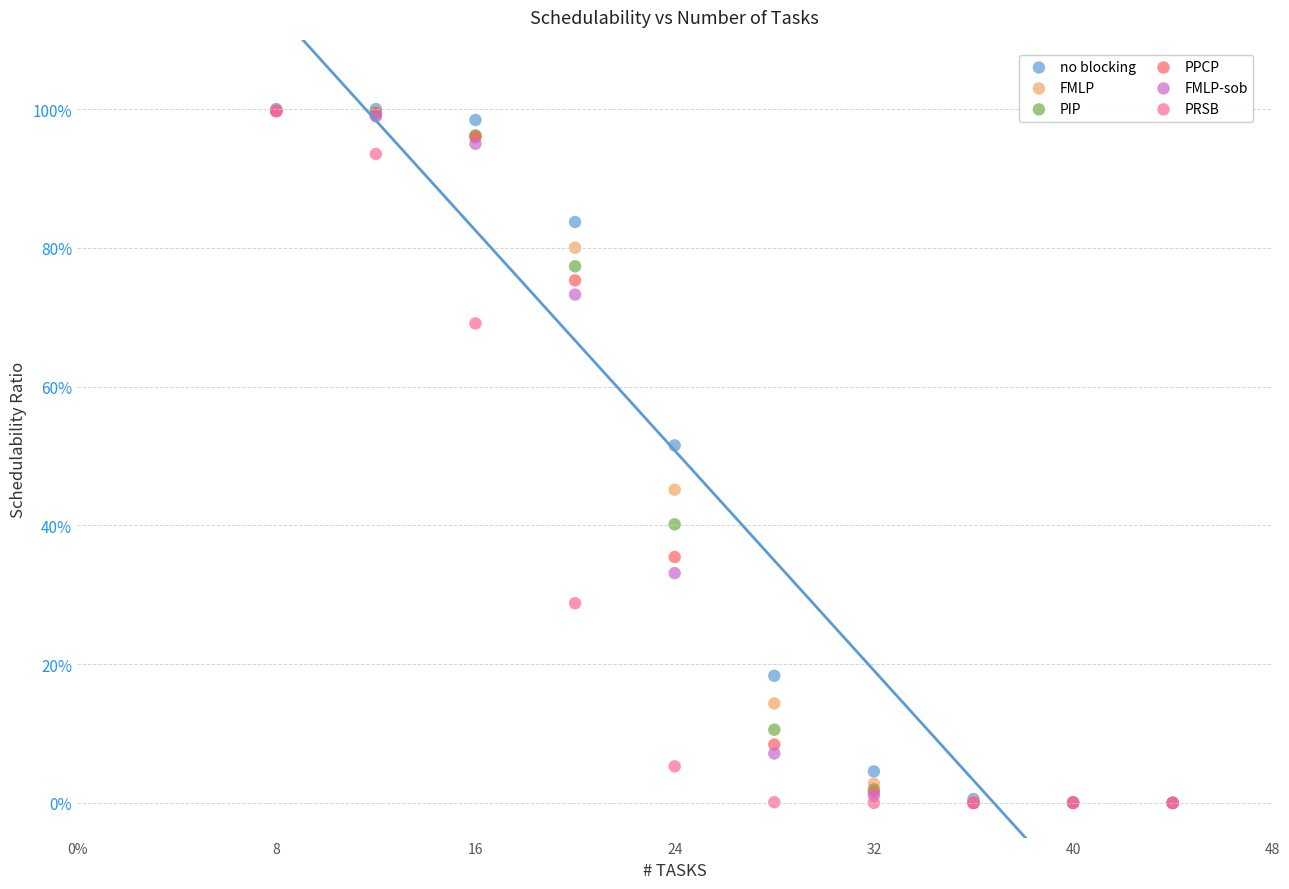

What are all the series names shown in the legend?

no blocking, FMLP, PIP, PPCP, FMLP-sob, PRSB